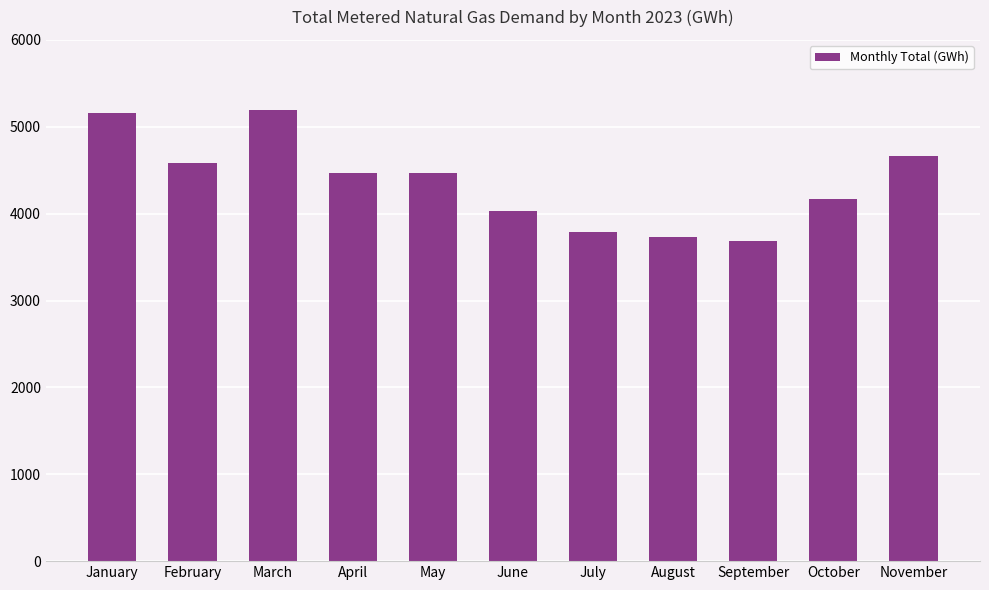

Read the value at July, to the nearest 50.

3800